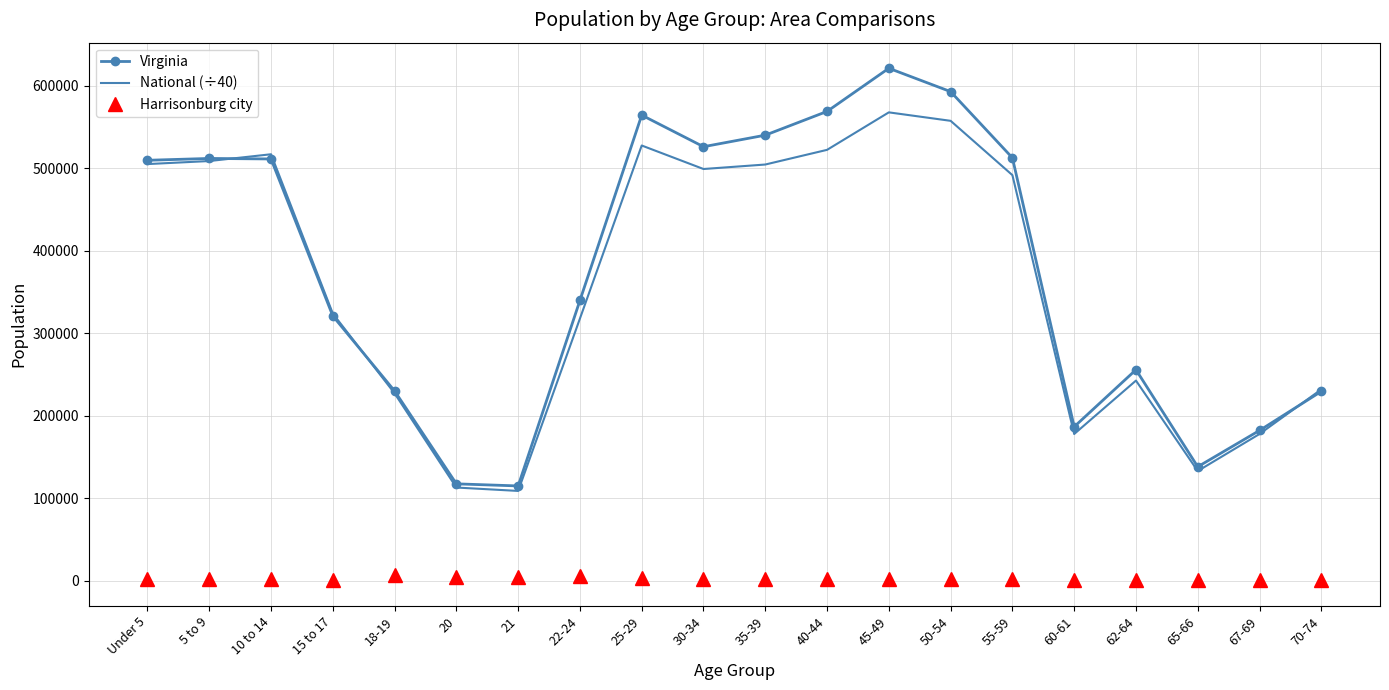

Which series changed the most between 62-64 and 65-66?

Virginia